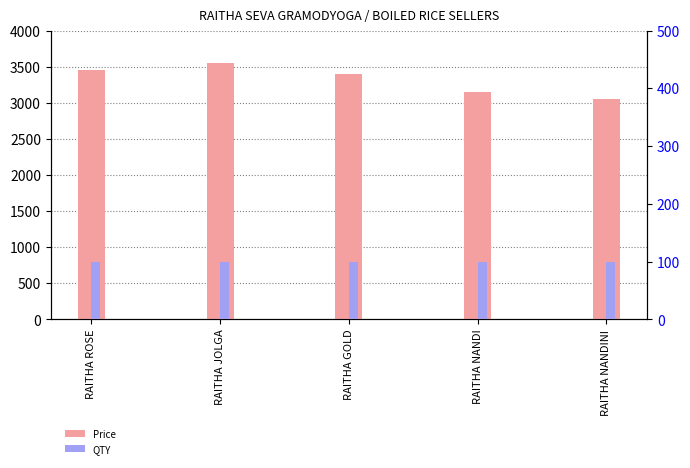

What is the sum of all Price values?

16600